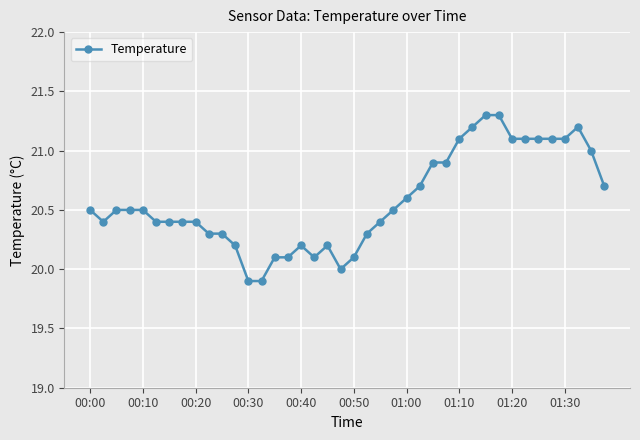

What is the minimum value shown in the chart?

19.9